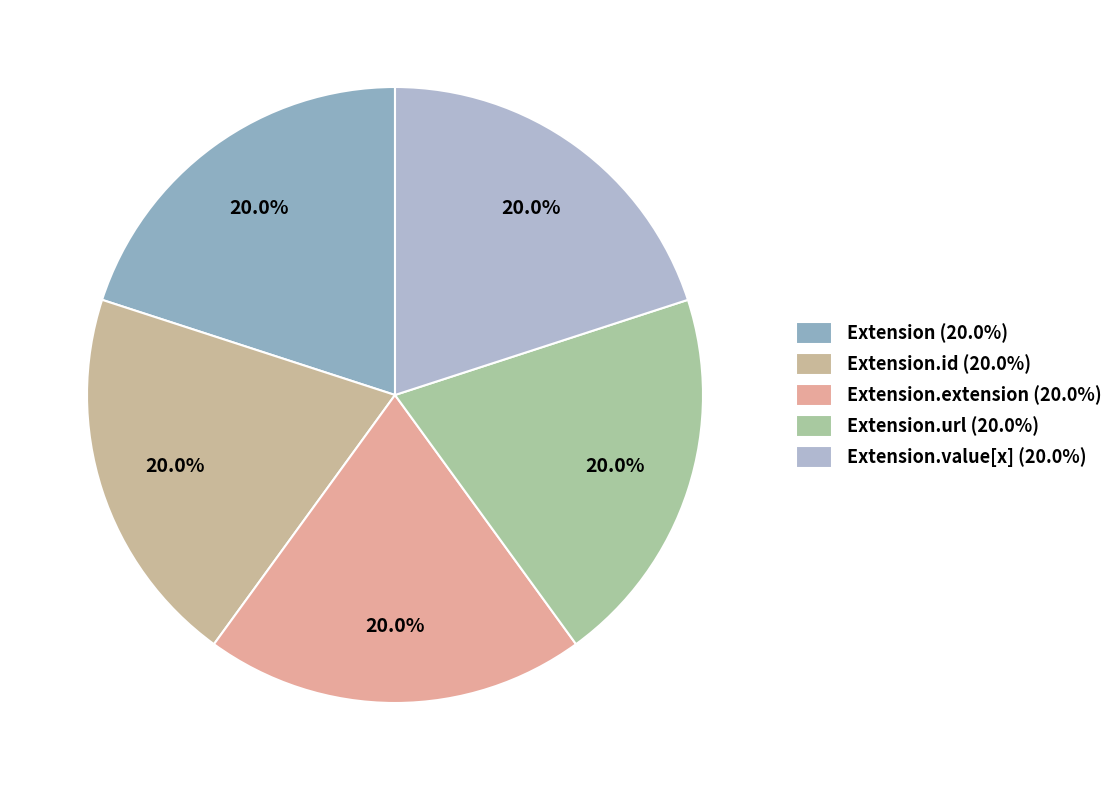

How many slices are in this pie chart?

5